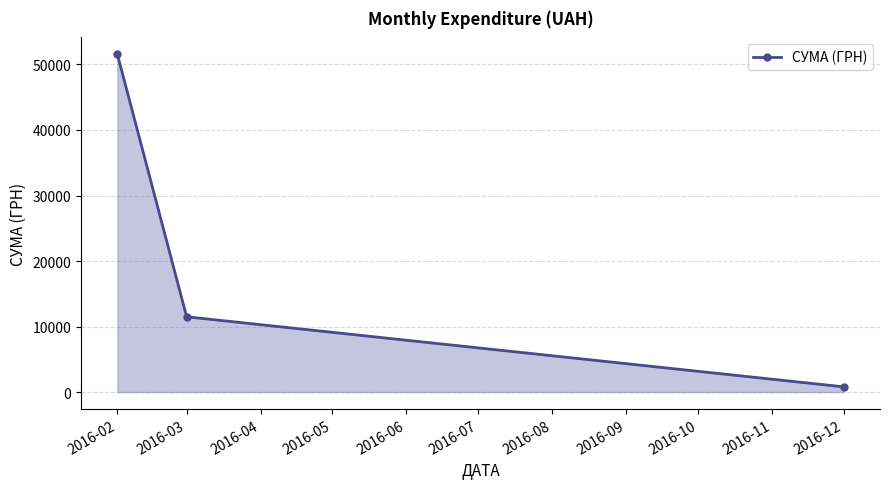

What is the value of the 2nd point from the left?

11491.1